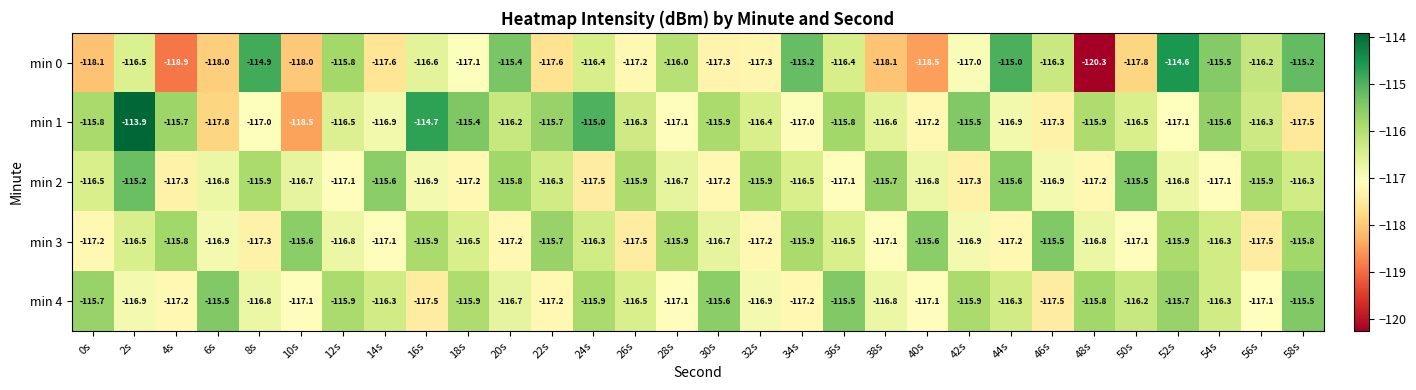

Where does the min 1 series first go above -116?

0s